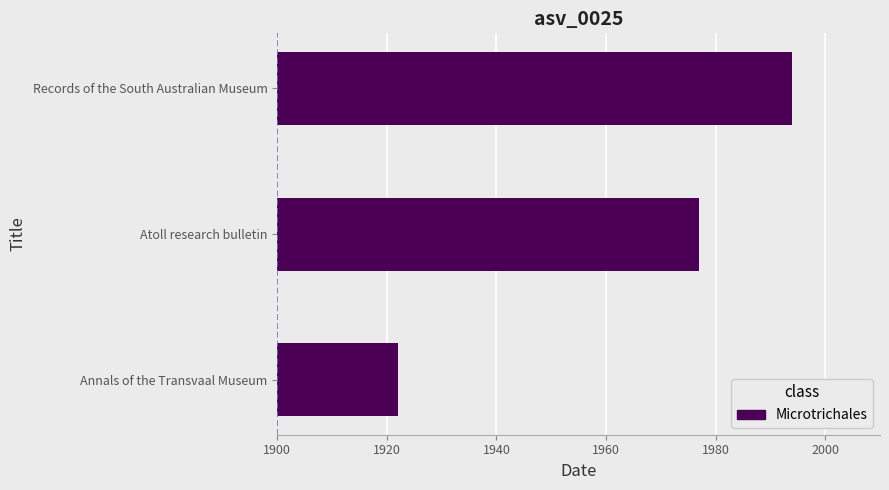

What is the change in value from Annals of the Transvaal Museum to Atoll research bulletin?

+55